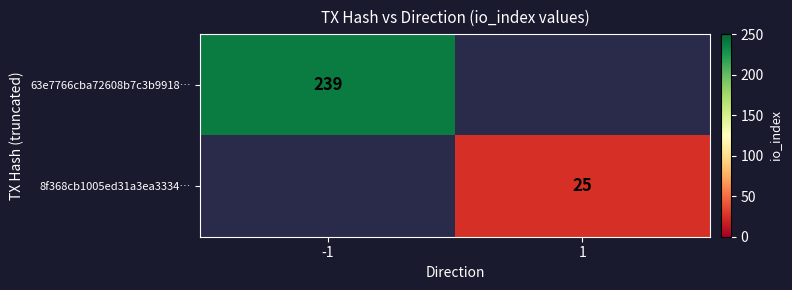

True or false: 8f368cb1005ed31a3ea3334… has a value of 25 at 1.

True